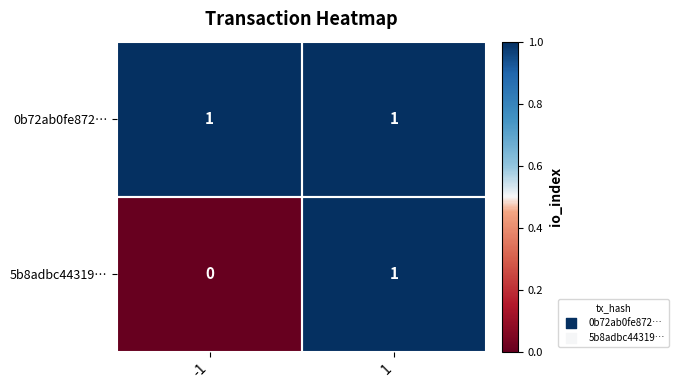

How many data points does each series have?

2